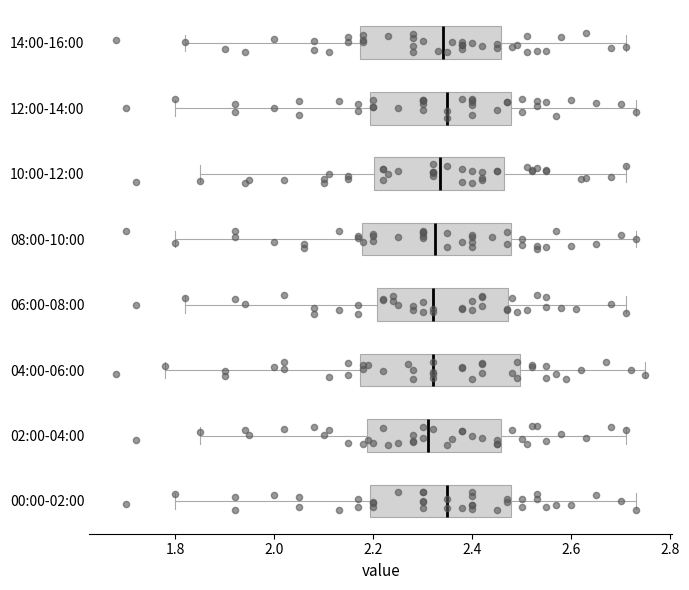

Where is the left edge of the box for 10:00-12:00 on the x-axis? The values are not printed on the chart, so give them approximately, as read against the axis.

2.20